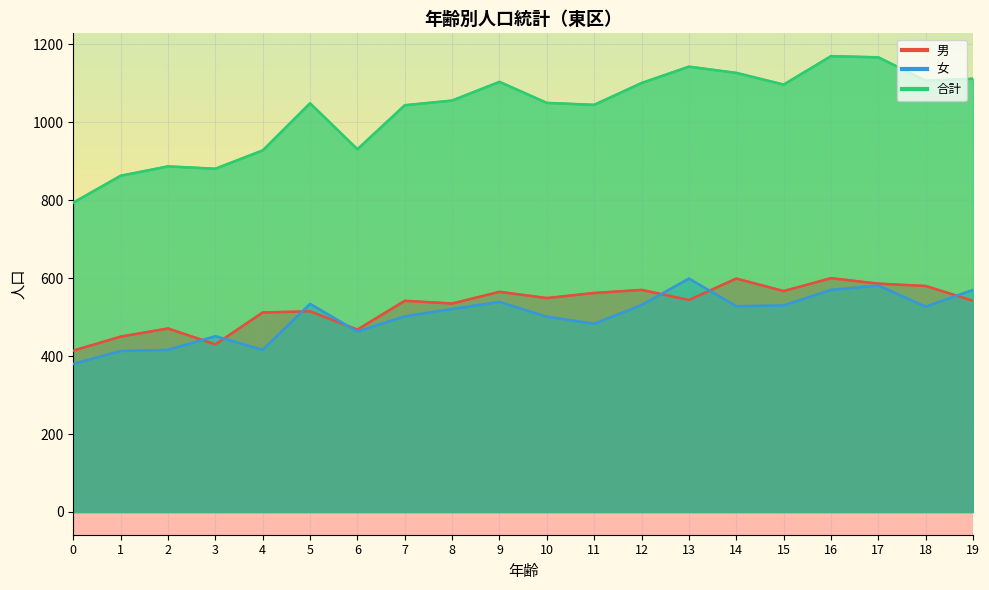

At which category is the sum across all series the highest?

16